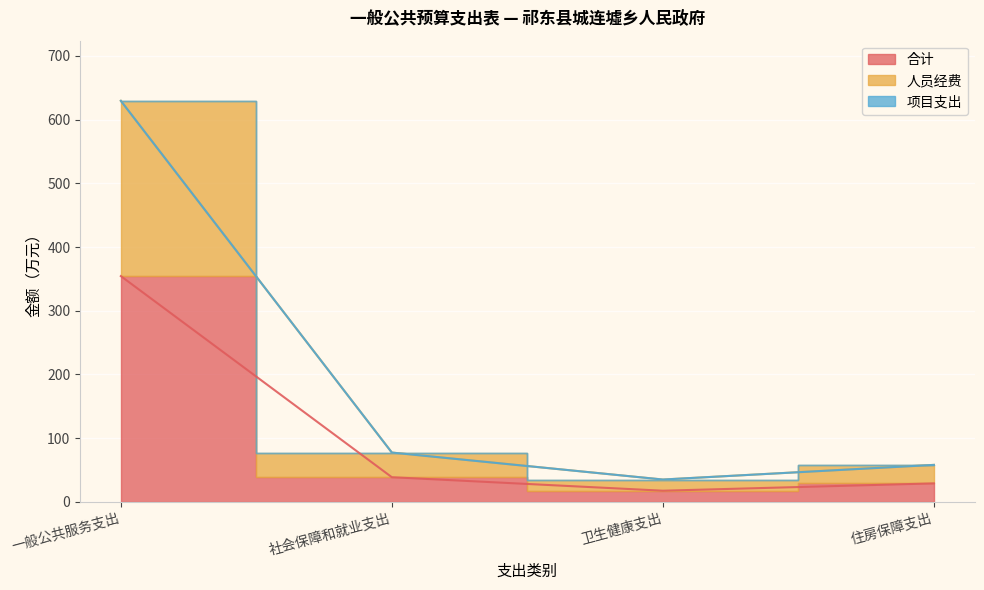

Which category has the highest value across all series?

一般公共服务支出